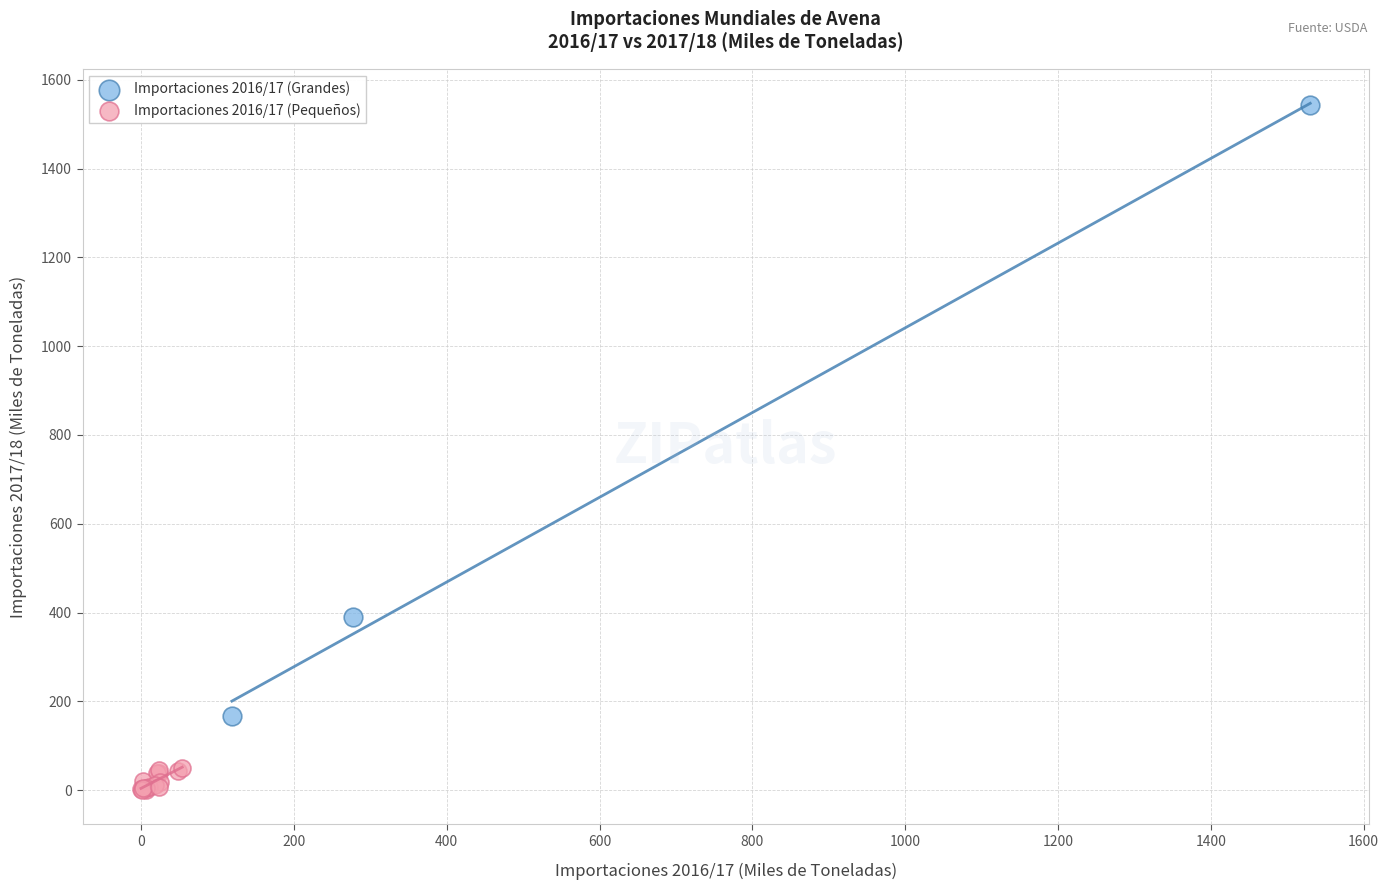

Which series contains the highest Y value?

Importaciones 2016/17 (Grandes)